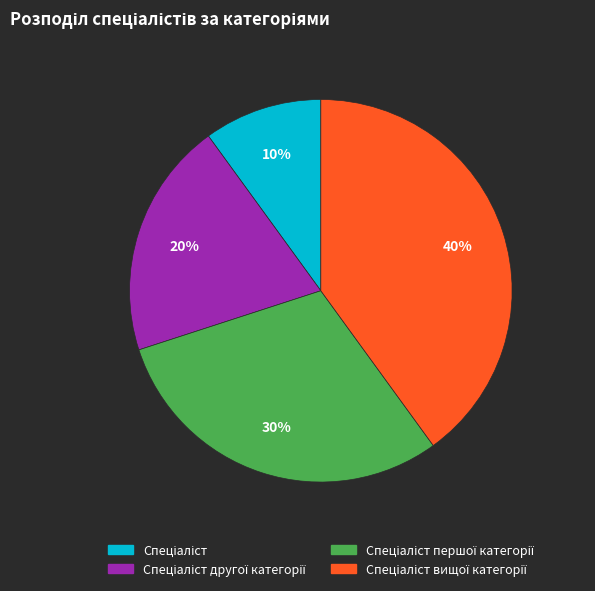

Does any single category account for the majority?

No